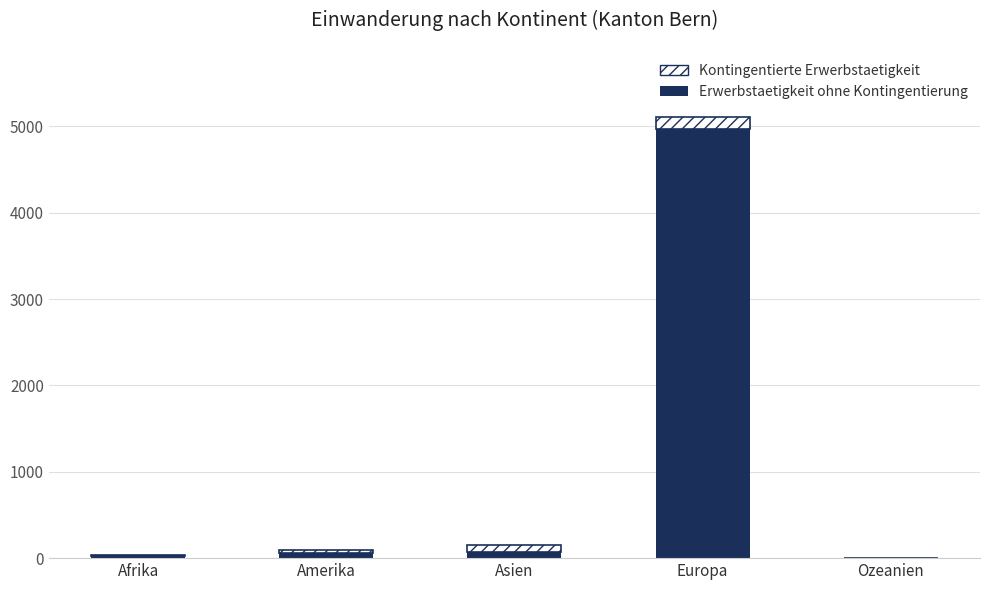

Are the bars horizontal?

No